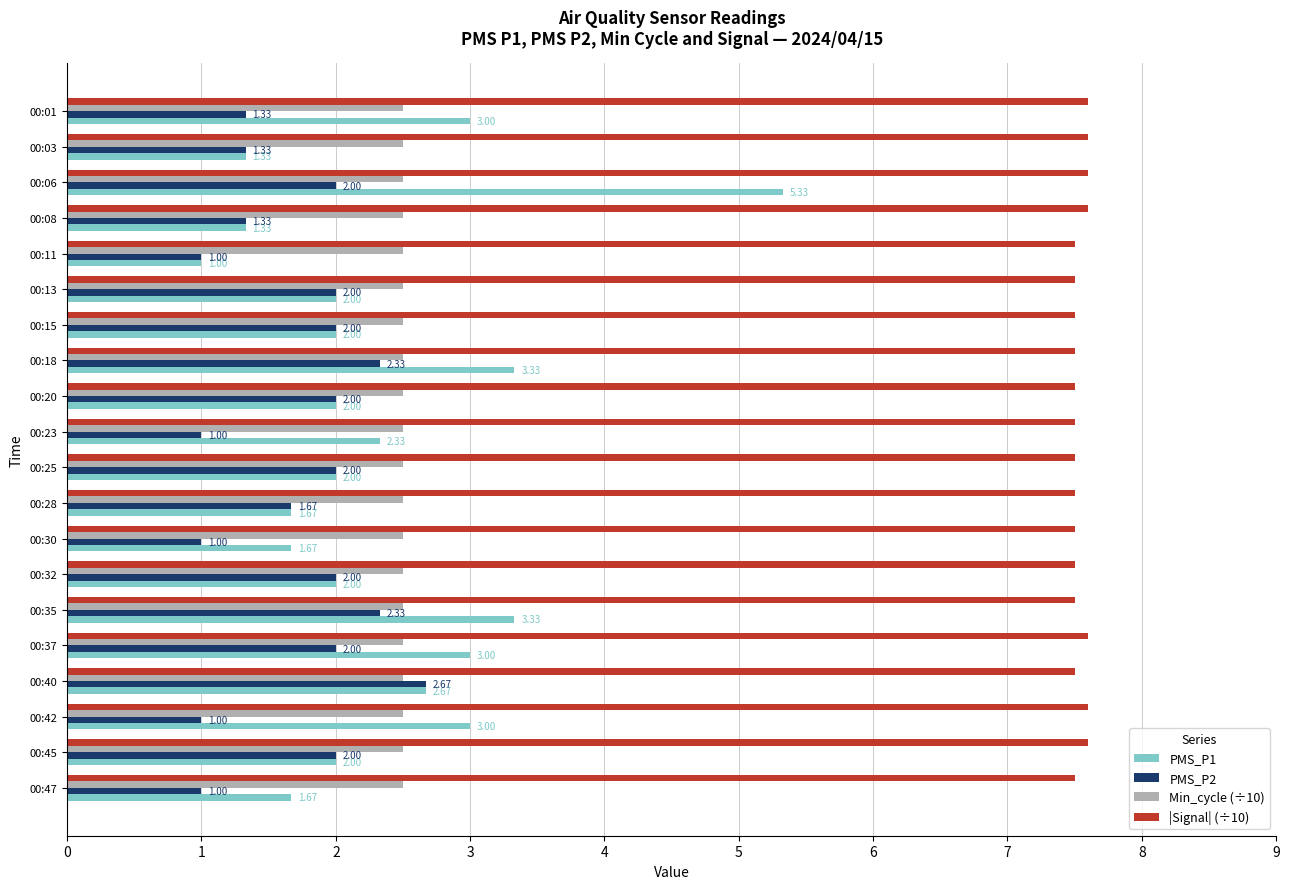

What is the total value across all series at 00:15?

14.0